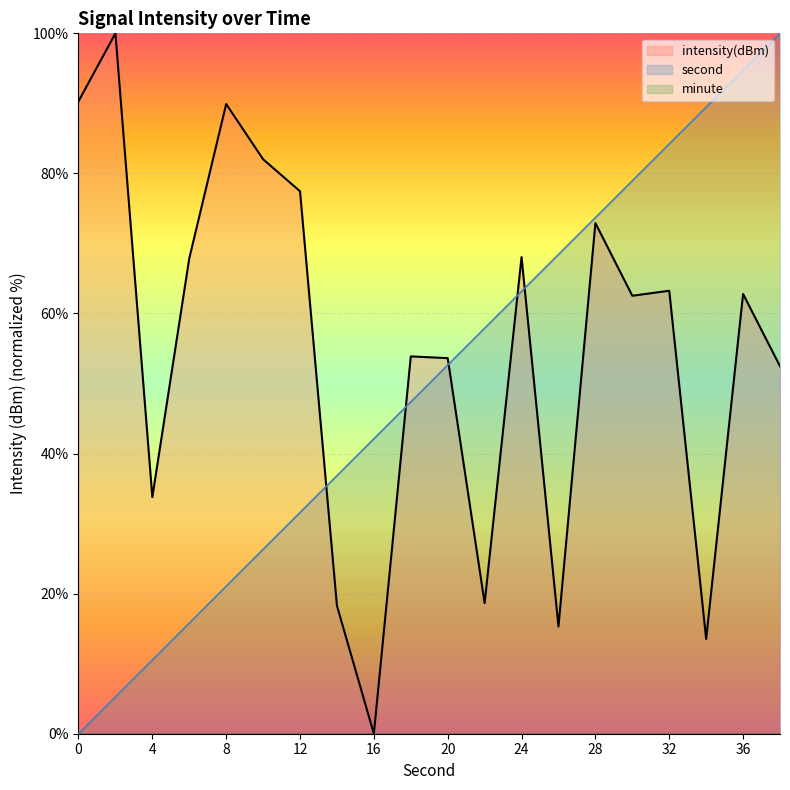

The second series shows 22.9 at 32. True or false?

False